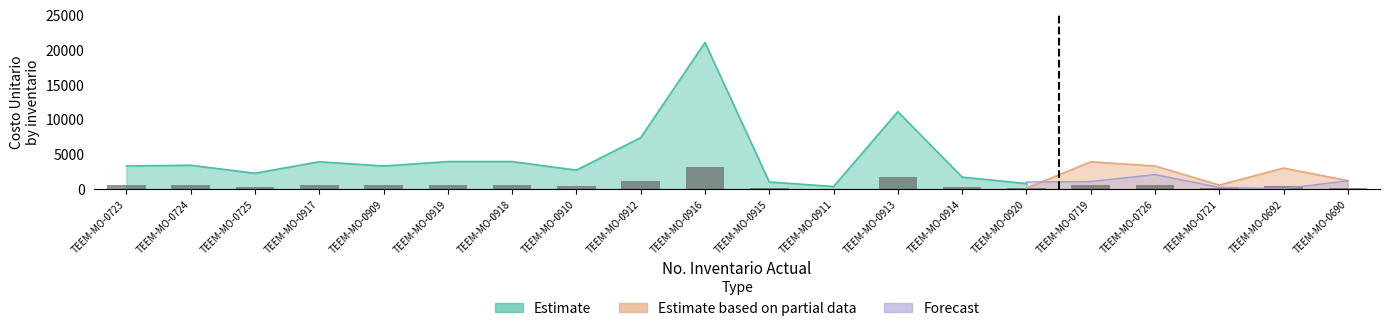

Are the bars horizontal?

No